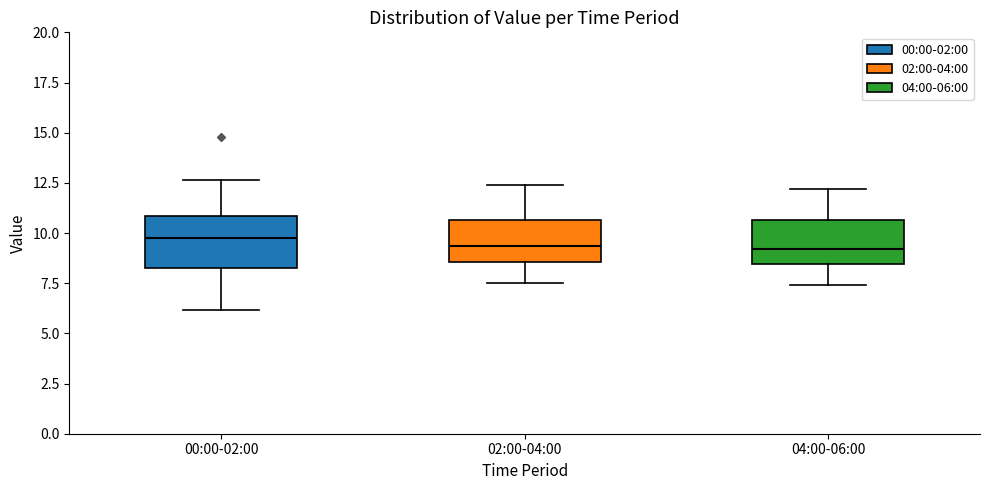

Reading left to right, read every box against the y-axis: the position of its median line, the range the box covers, and the ends of its whiskers. The values are not printed on the chart, so give them approximately, as read against the axis.

00:00-02:00: median 10.0, box 8.5 to 11.0, whiskers 6.0 to 12.5
02:00-04:00: median 9.5, box 8.5 to 10.5, whiskers 7.5 to 12.5
04:00-06:00: median 9.0, box 8.5 to 10.5, whiskers 7.5 to 12.0